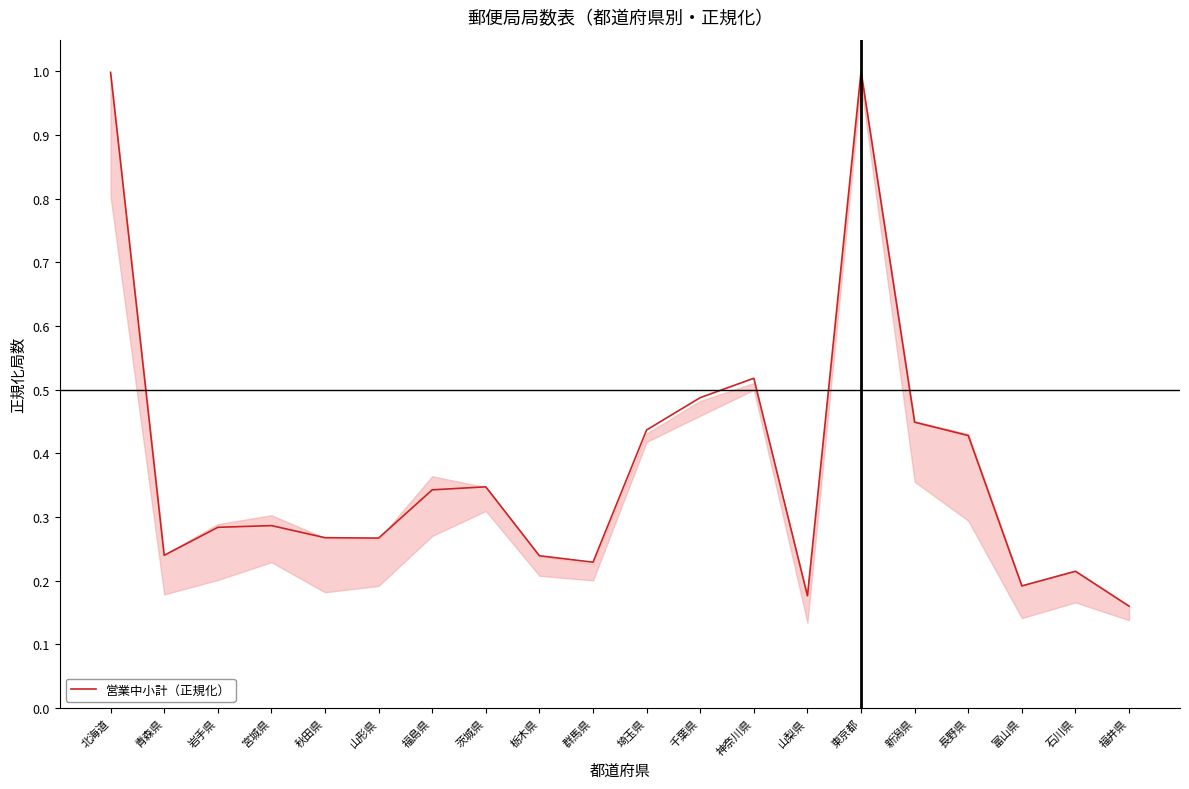

Which has a higher value, 新潟県 or 北海道?

北海道